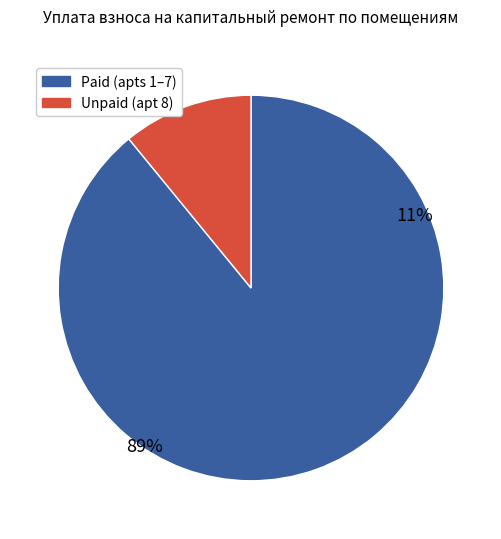

Does 6 represent more than half of the total?

No